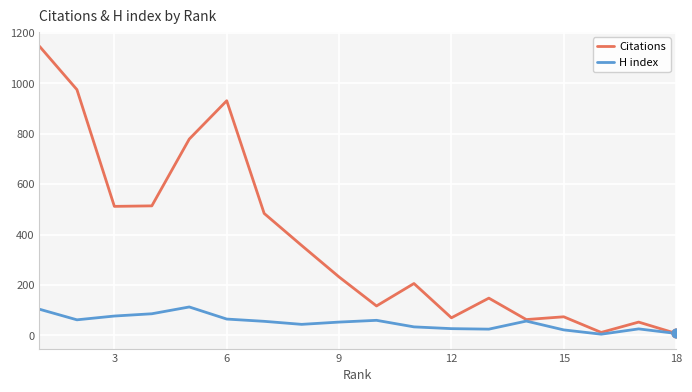

Which series has the largest range (max minus min)?

Citations